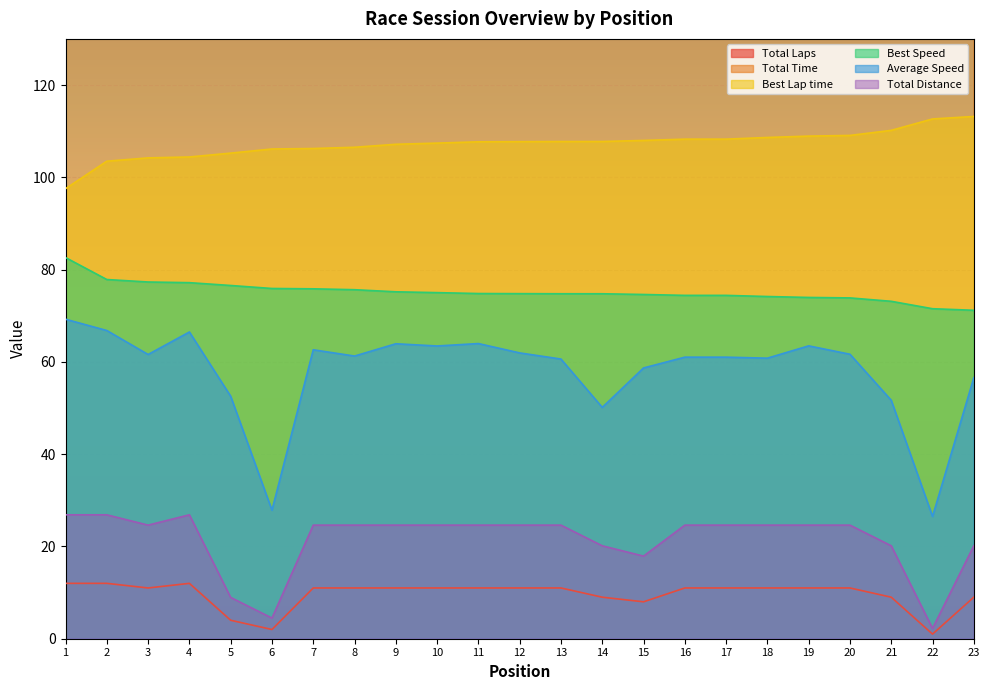

What is the sum of the Best Lap time values at 23 and 19?

222.1